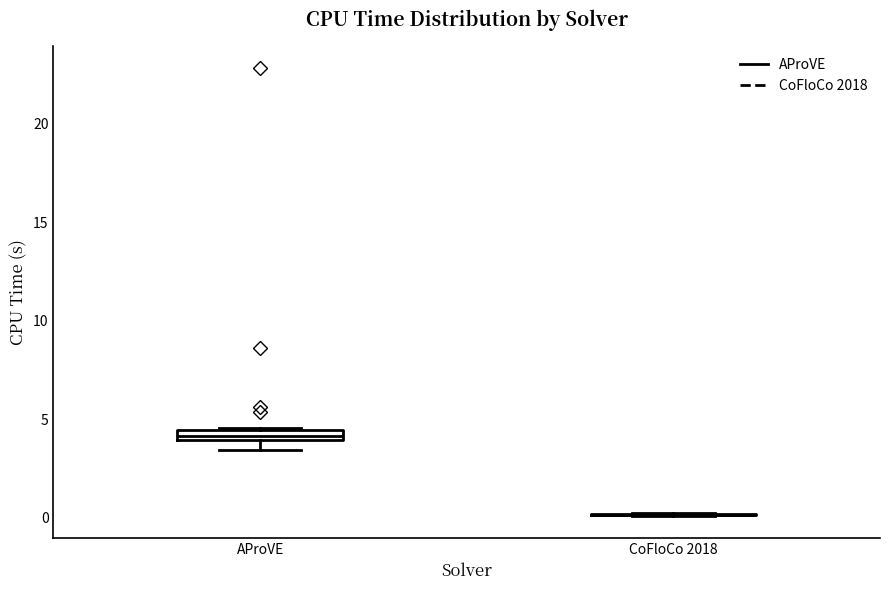

Where is the upper edge of the box for AProVE on the y-axis? The values are not printed on the chart, so give them approximately, as read against the axis.

4.5